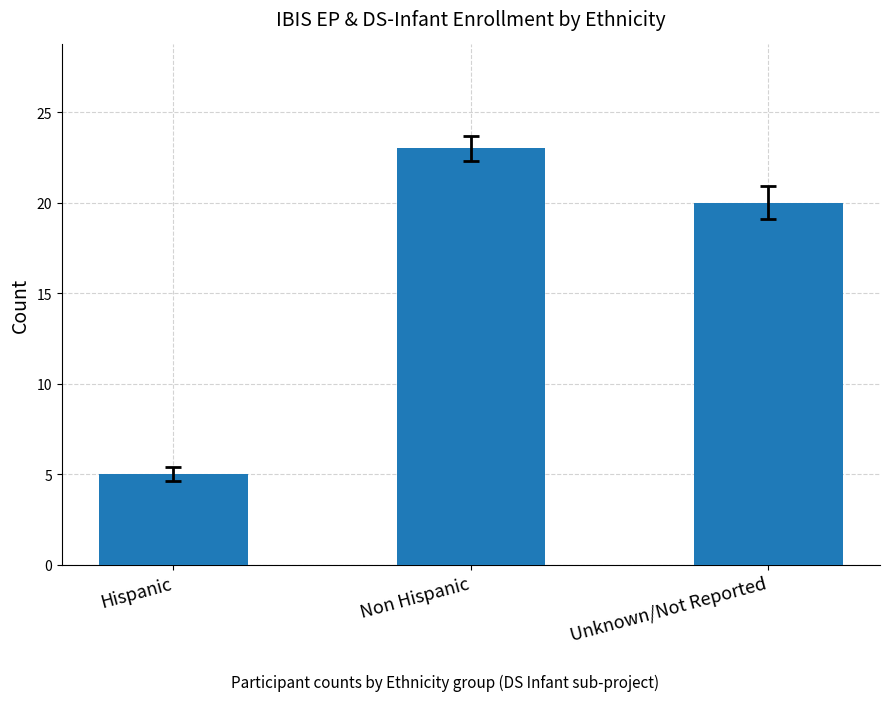

What position from the left is Unknown/Not Reported?

3